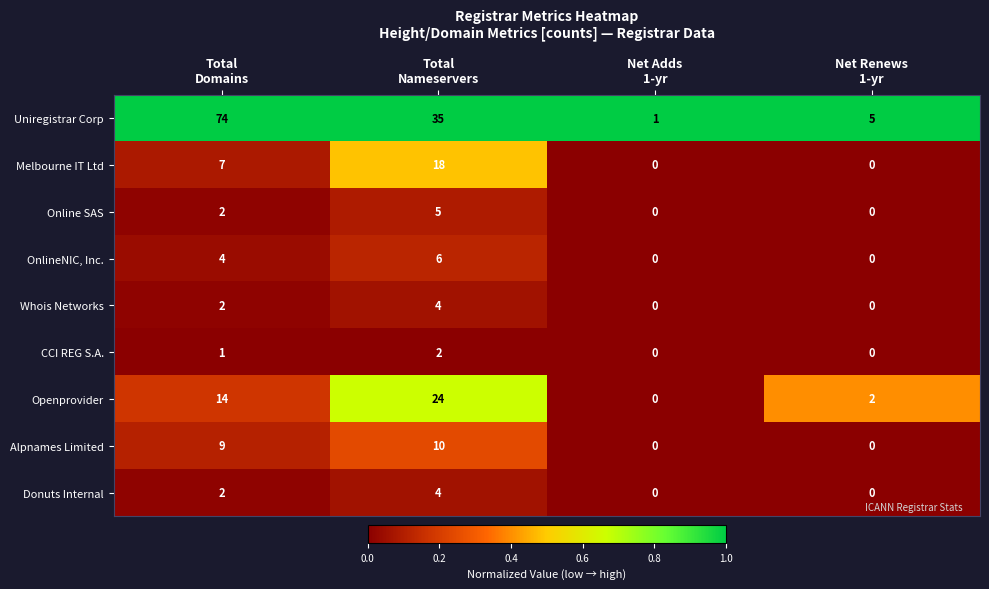

Count the Melbourne IT Ltd values in the range 0 to 18.

4